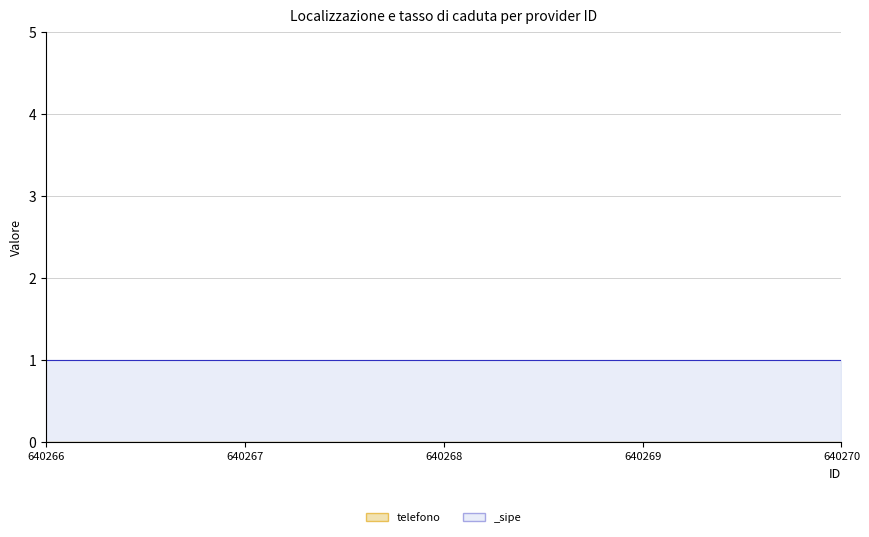

Which series has the largest total across all categories?

_sipe